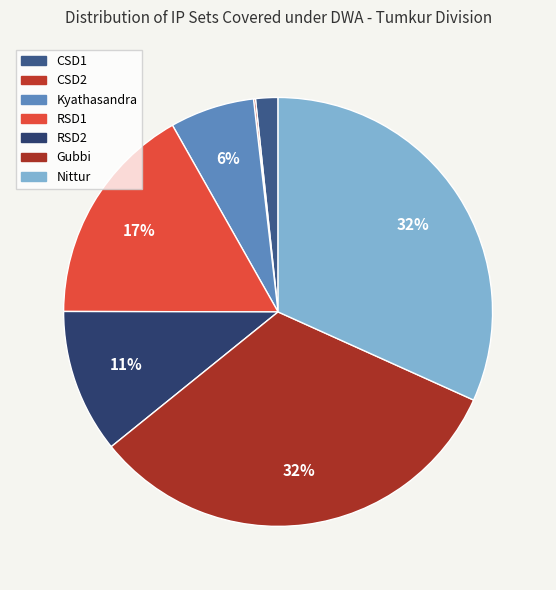

To the nearest percent, what percentage of the pie is Nittur?

32%